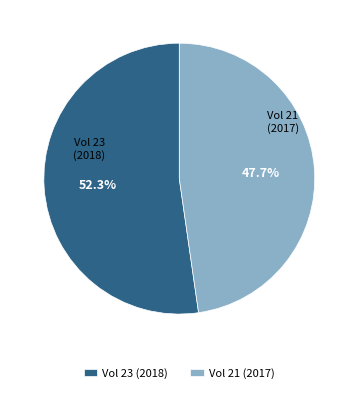

Count the number of slices in the pie.

2